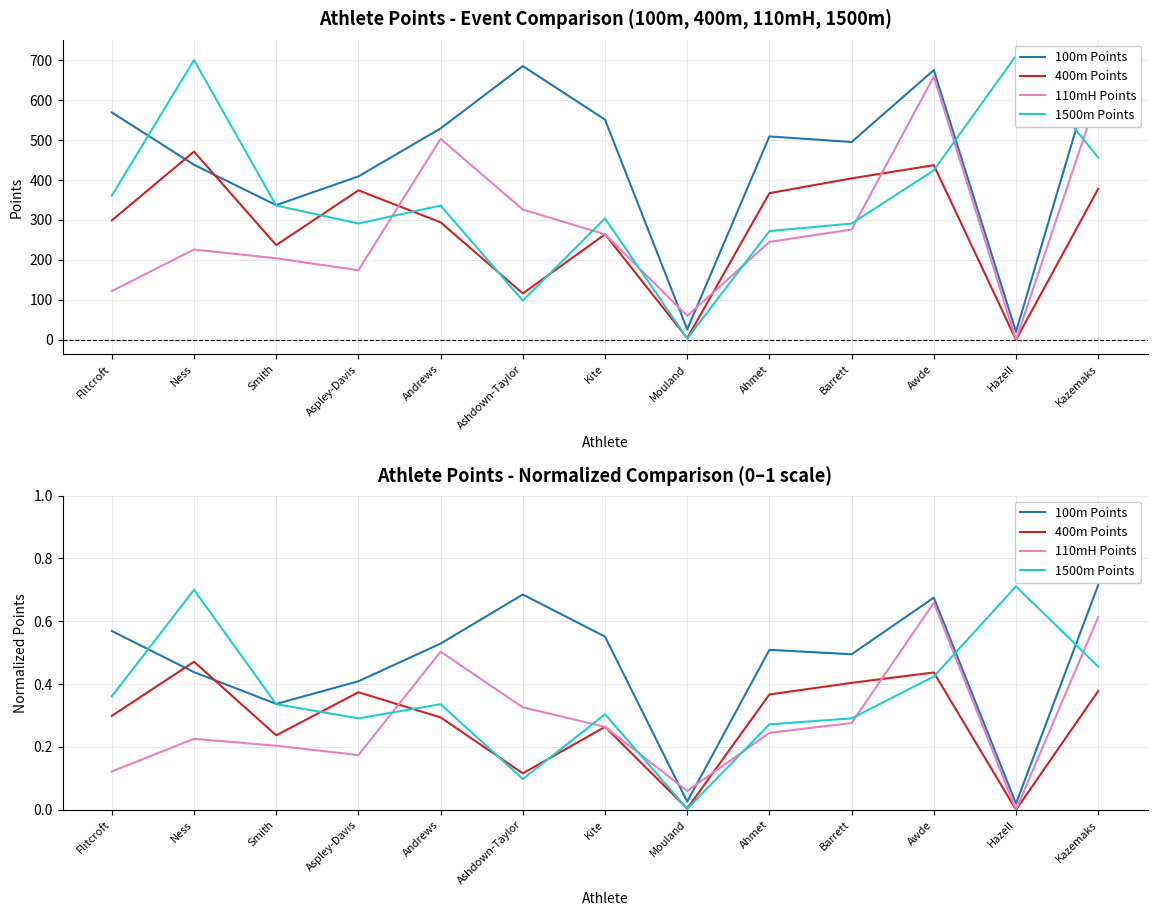

Rank the series at Aspley-Davis from highest to lowest value.

100m Points, 400m Points, 1500m Points, 110mH Points